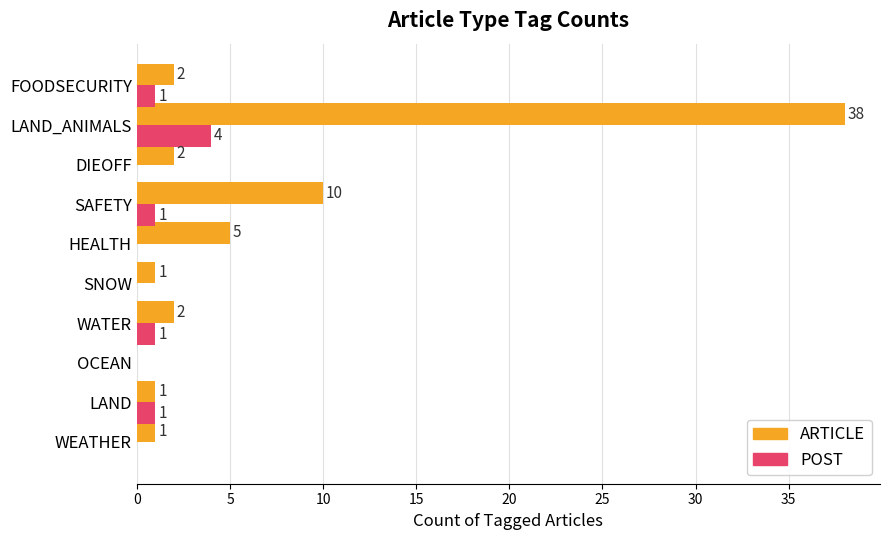

Between DIEOFF and FOODSECURITY, which series saw the biggest shift?

POST